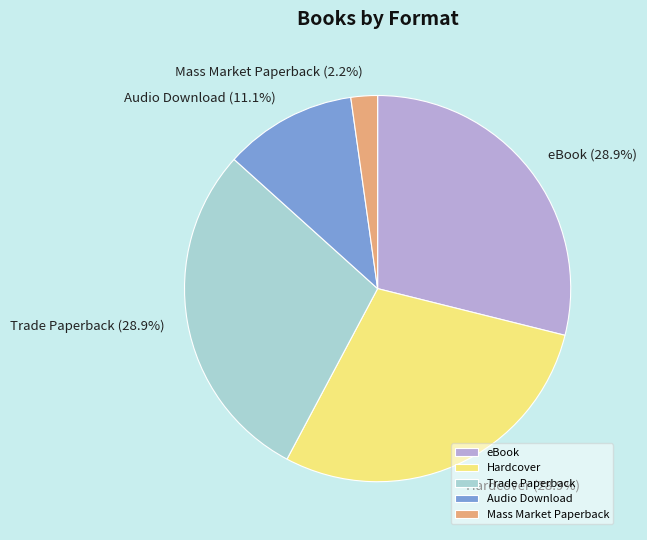

Does any single category account for the majority?

No